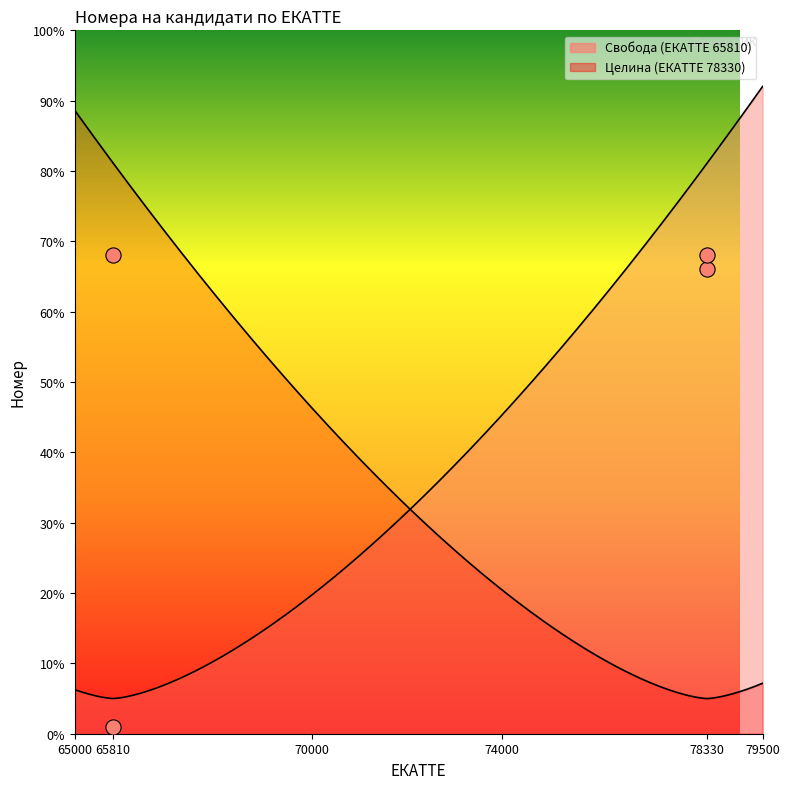

Is the value of Свобода (ЕКАТТЕ 65810) at 78330 greater than the value of Целина (ЕКАТТЕ 78330) at 65810?

Yes